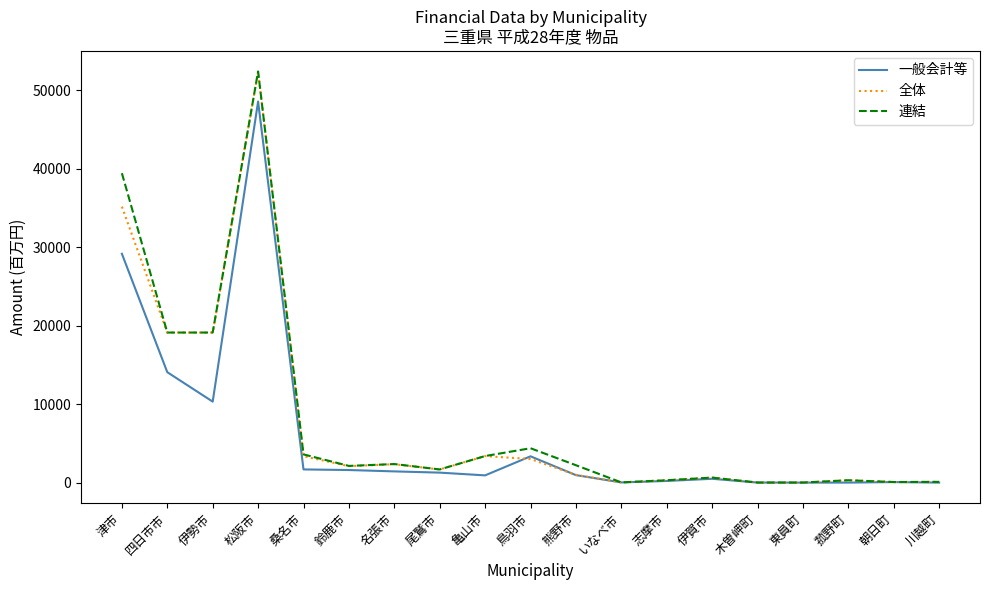

What is the total value across all series at 松阪市?

153391